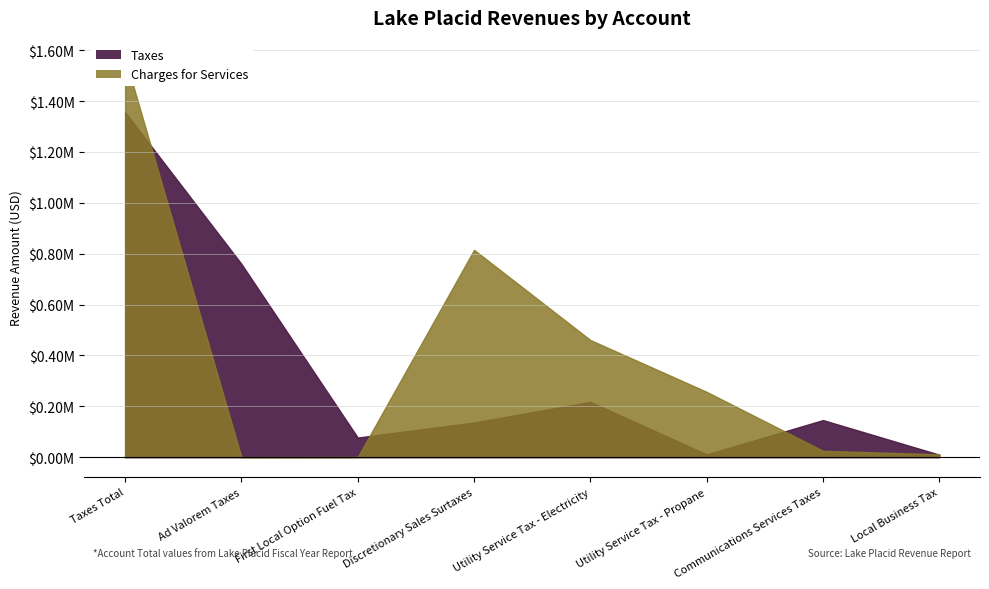

Does the chart have visible grid lines?

Yes